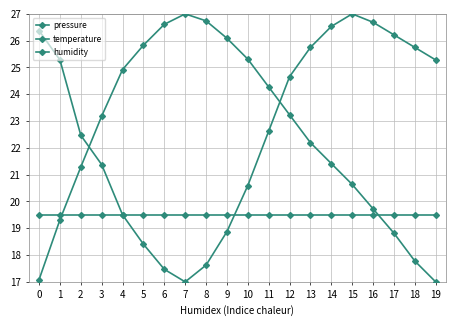

How many series are shown in this chart?

3